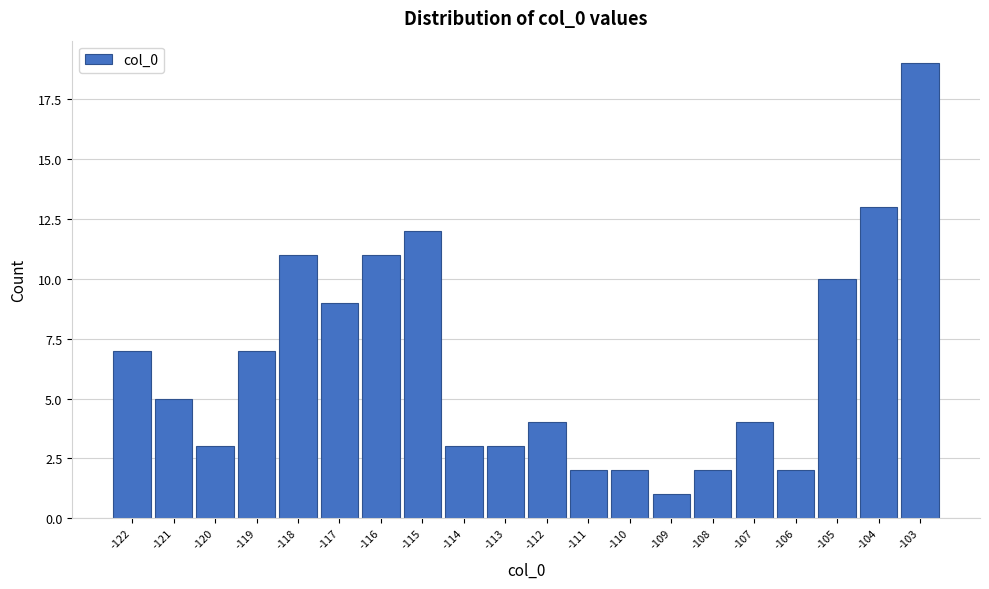

Reading left to right, list all the values displayed in this chart.

-122=7	-121=5	-120=3	-119=7	-118=11	-117=9	-116=11	-115=12	-114=3	-113=3	-112=4	-111=2	-110=2	-109=1	-108=2	-107=4	-106=2	-105=10	-104=13	-103=19